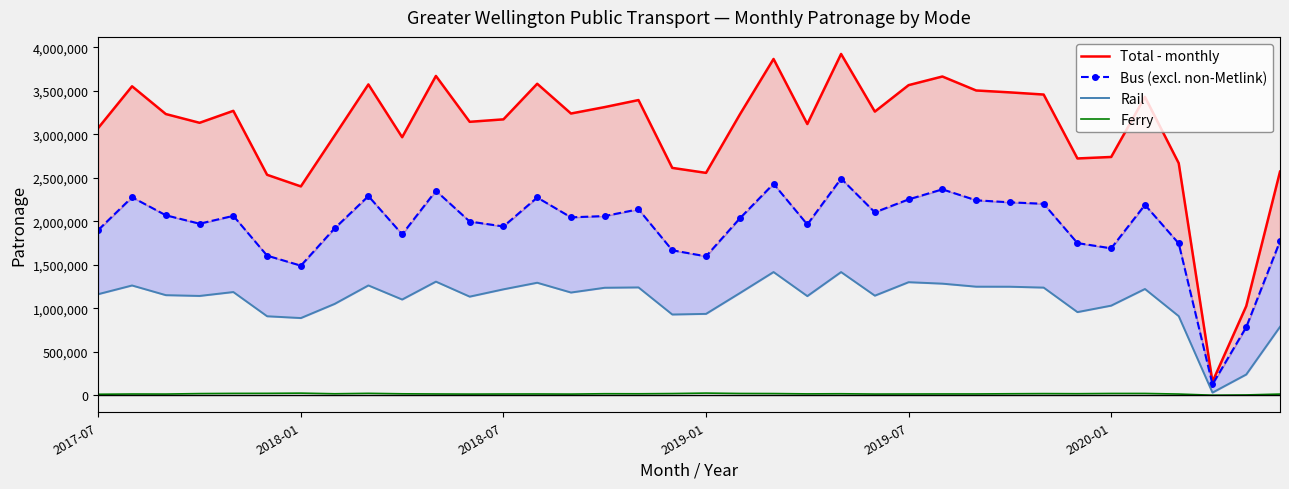

True or false: Bus (excl. non-Metlink) and Ferry intersect in this chart.

False